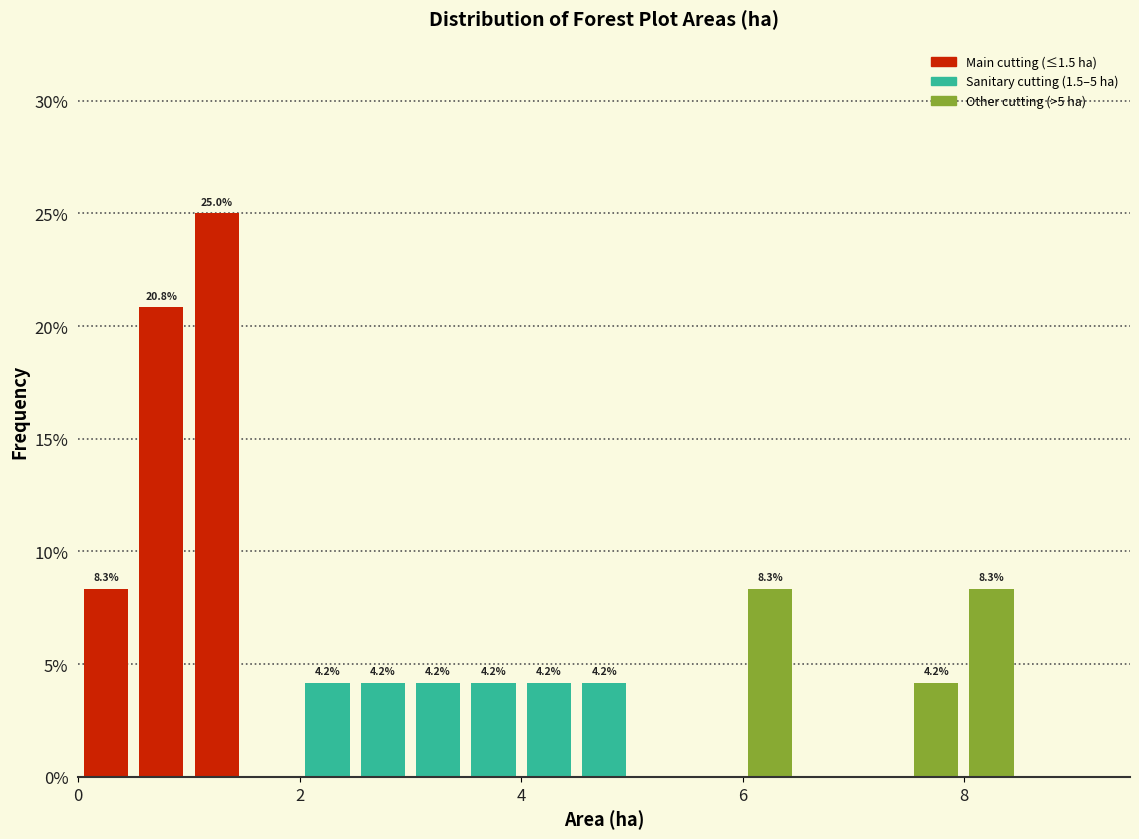

Around what value on the x-axis is the tallest bar? Give the approximate position of its centre, as read against the axis.

1.2